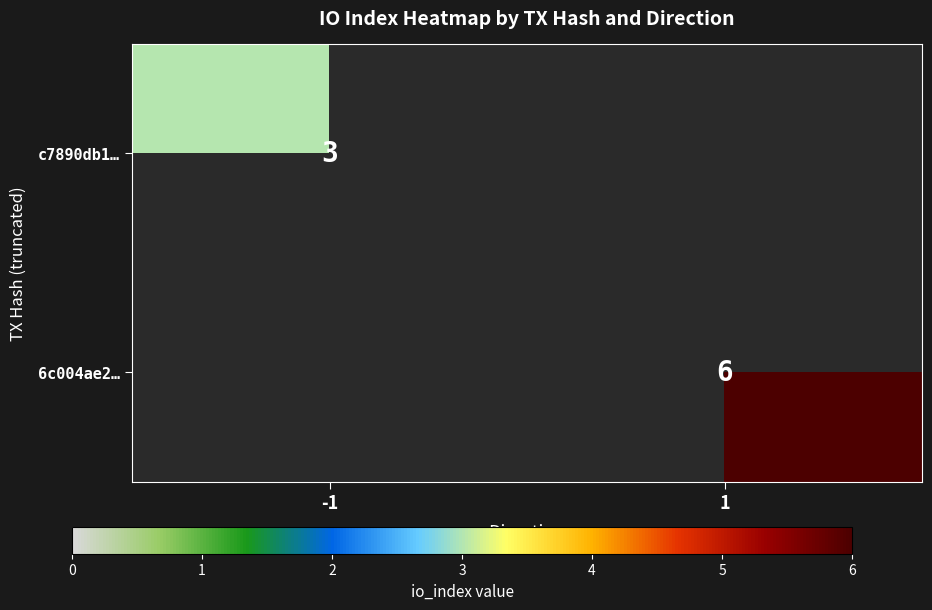

Which has a higher value, -1 or 1?

1